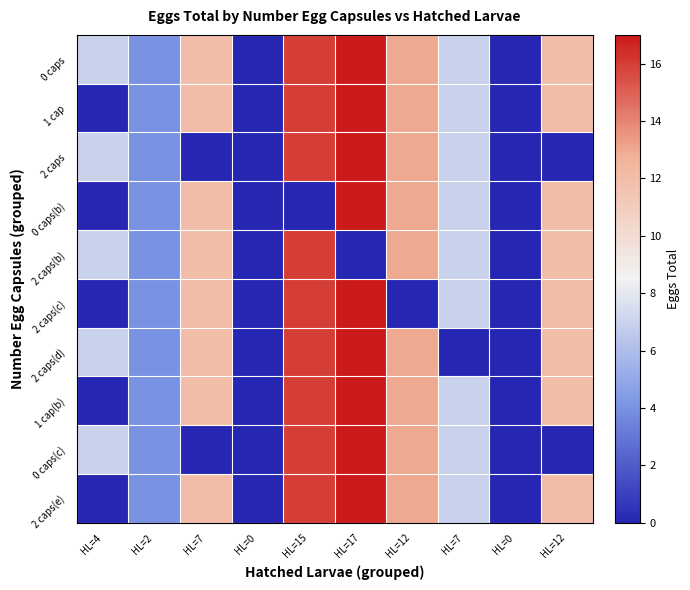

Reading left to right, transcribe all the data shown in this chart.

0 caps: HL=4=7	HL=2=4	HL=7=12	HL=0=0	HL=15=16	HL=17=17	HL=12=13	HL=7=7	HL=0=0	HL=12=12
1 cap: HL=4=0	HL=2=4	HL=7=12	HL=0=0	HL=15=16	HL=17=17	HL=12=13	HL=7=7	HL=0=0	HL=12=12
2 caps: HL=4=7	HL=2=4	HL=7=0	HL=0=0	HL=15=16	HL=17=17	HL=12=13	HL=7=7	HL=0=0	HL=12=0
0 caps(b): HL=4=0	HL=2=4	HL=7=12	HL=0=0	HL=15=0	HL=17=17	HL=12=13	HL=7=7	HL=0=0	HL=12=12
2 caps(b): HL=4=7	HL=2=4	HL=7=12	HL=0=0	HL=15=16	HL=17=0	HL=12=13	HL=7=7	HL=0=0	HL=12=12
2 caps(c): HL=4=0	HL=2=4	HL=7=12	HL=0=0	HL=15=16	HL=17=17	HL=12=0	HL=7=7	HL=0=0	HL=12=12
2 caps(d): HL=4=7	HL=2=4	HL=7=12	HL=0=0	HL=15=16	HL=17=17	HL=12=13	HL=7=0	HL=0=0	HL=12=12
1 cap(b): HL=4=0	HL=2=4	HL=7=12	HL=0=0	HL=15=16	HL=17=17	HL=12=13	HL=7=7	HL=0=0	HL=12=12
0 caps(c): HL=4=7	HL=2=4	HL=7=0	HL=0=0	HL=15=16	HL=17=17	HL=12=13	HL=7=7	HL=0=0	HL=12=0
2 caps(e): HL=4=0	HL=2=4	HL=7=12	HL=0=0	HL=15=16	HL=17=17	HL=12=13	HL=7=7	HL=0=0	HL=12=12